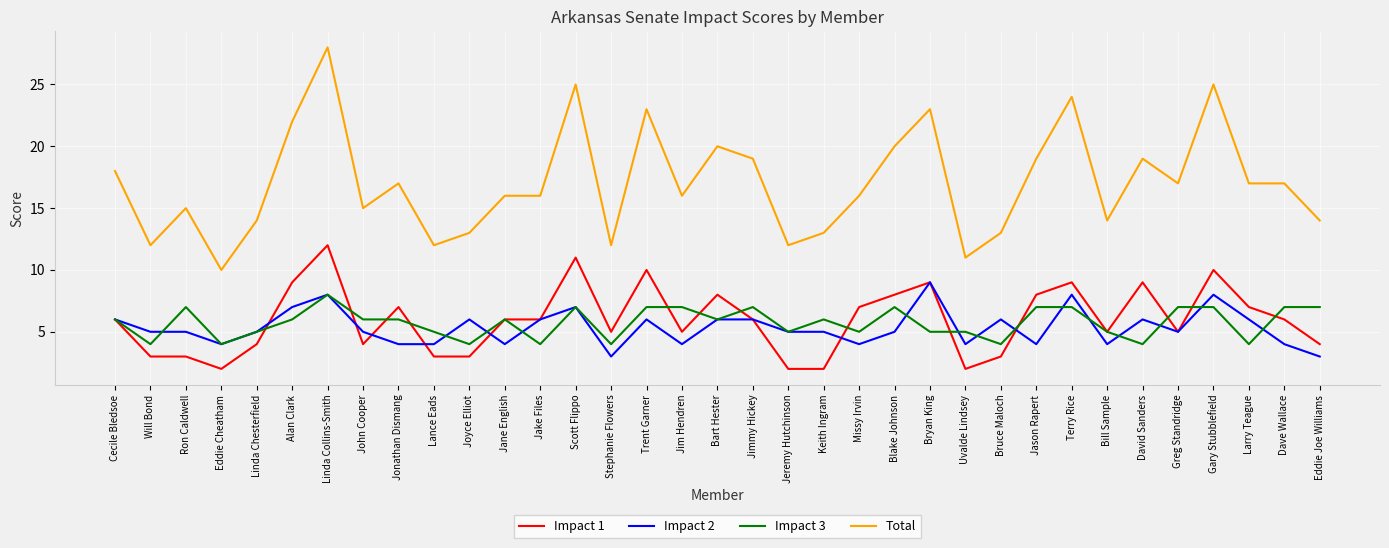

What position from the left is Cecile Bledsoe?

1